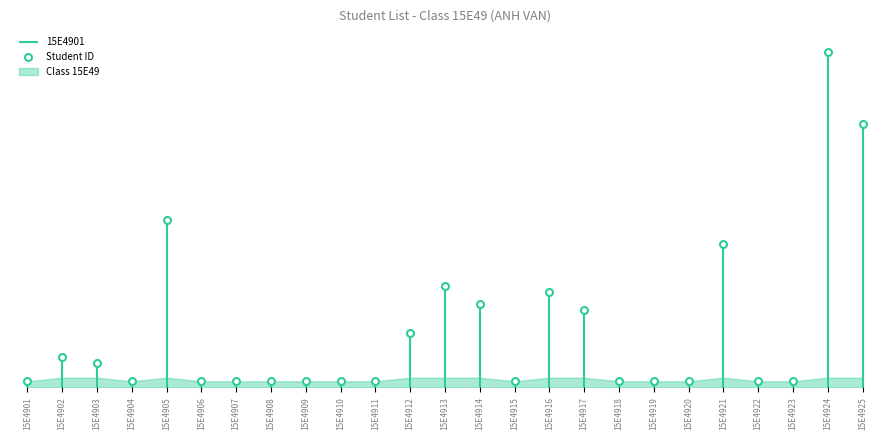

What is the greatest value displayed?

25